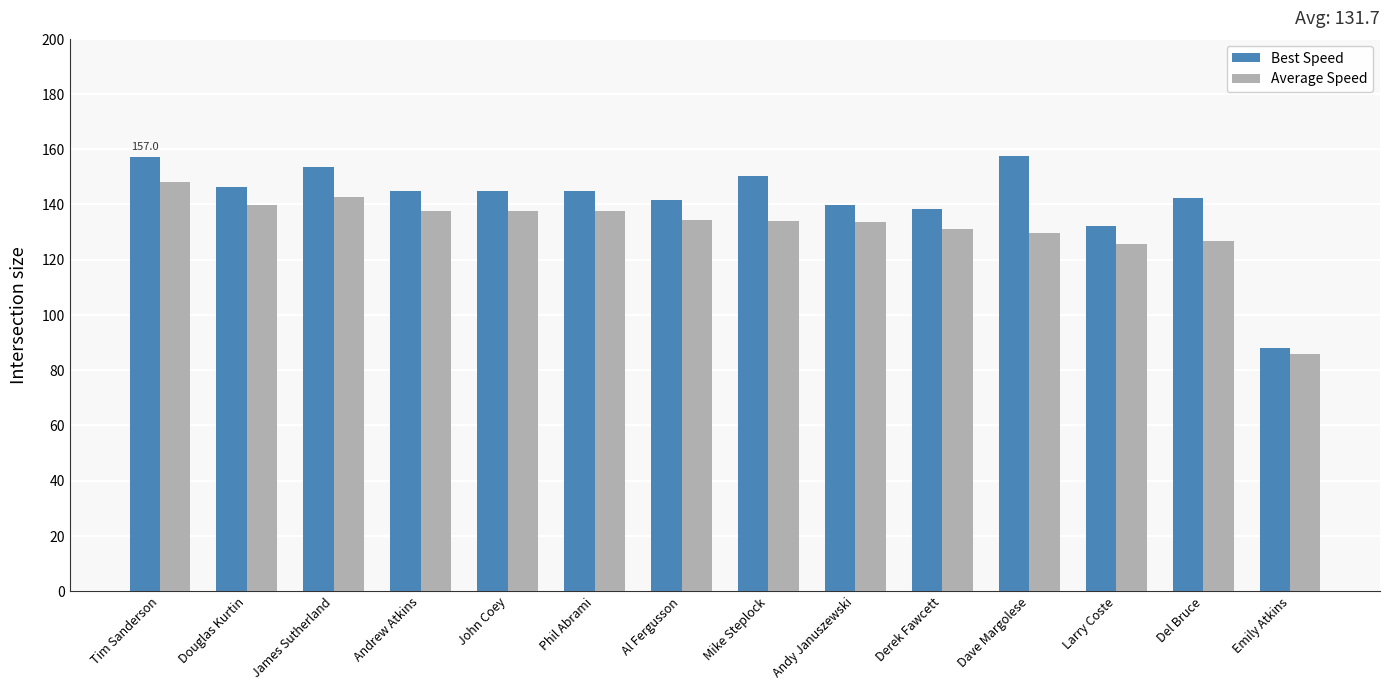

What position from the right is Larry Coste?

3